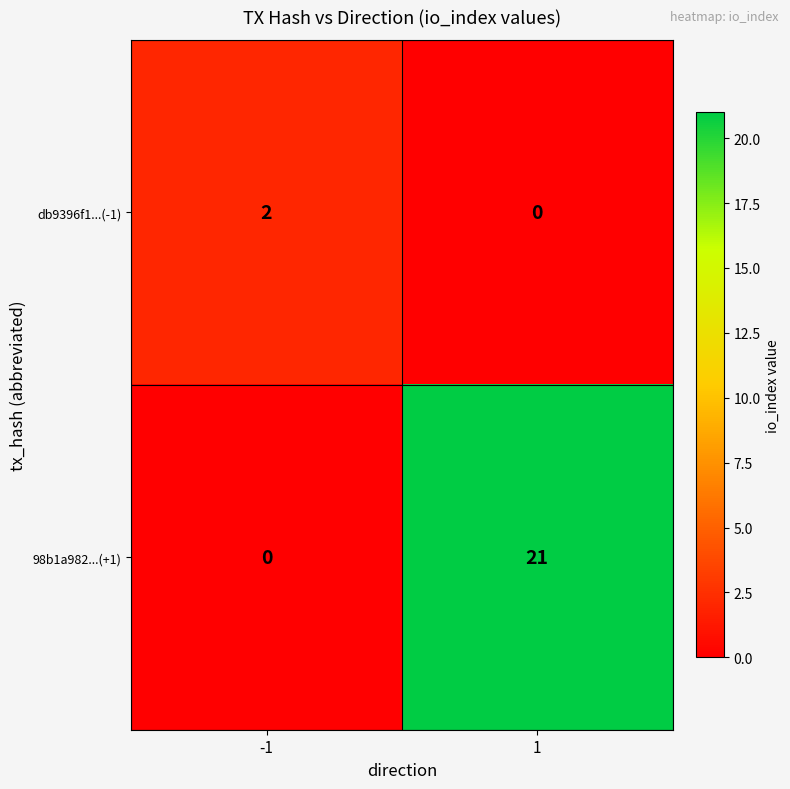

At which category is the sum across all series the highest?

1